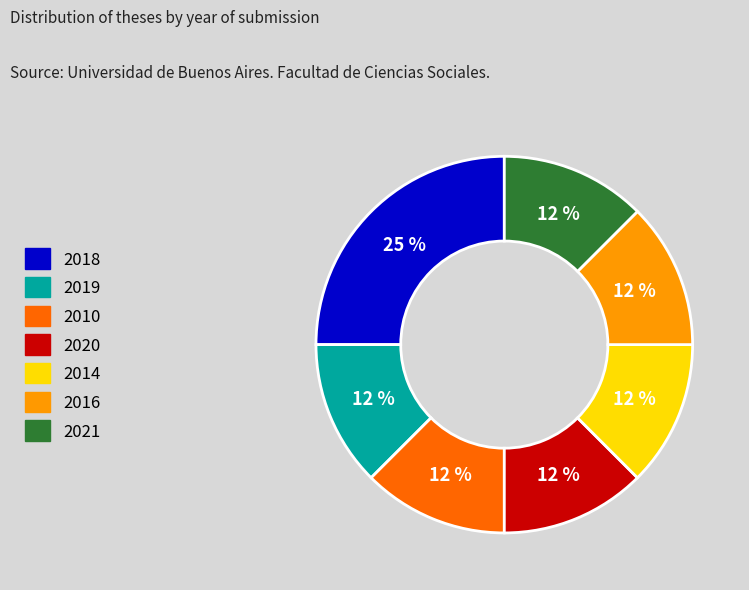

Does any single category account for the majority?

No